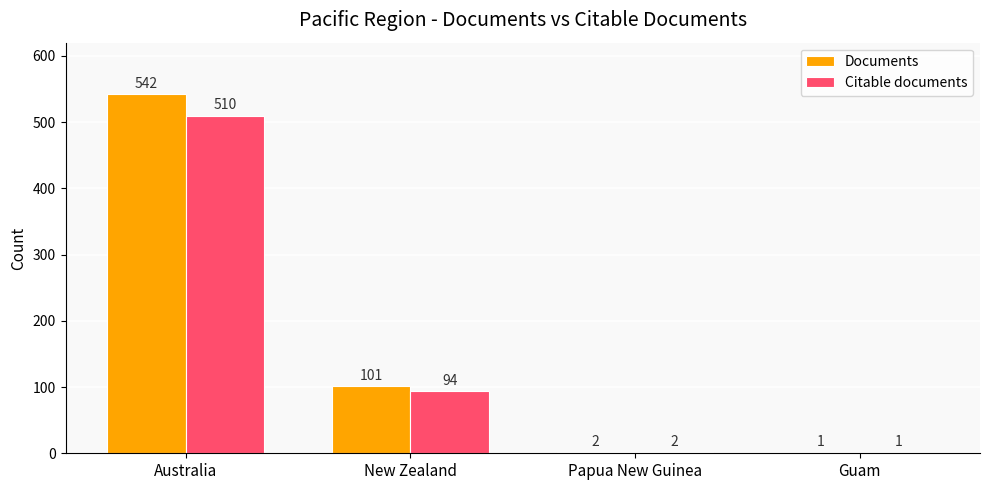

Reading right to left, transcribe all the data shown in this chart.

Documents: 1	2	101	542
Citable documents: 1	2	94	510